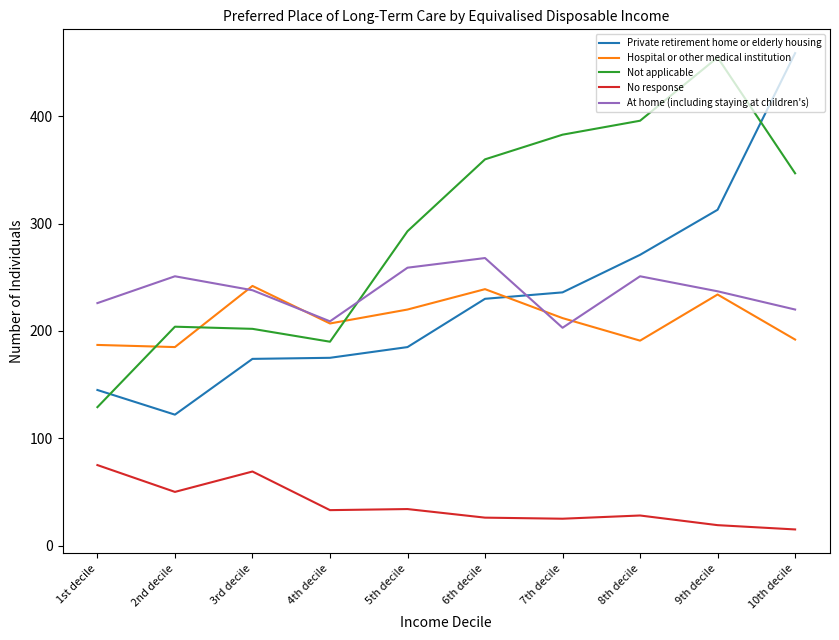

What is the total value across all series at 1st decile?

762